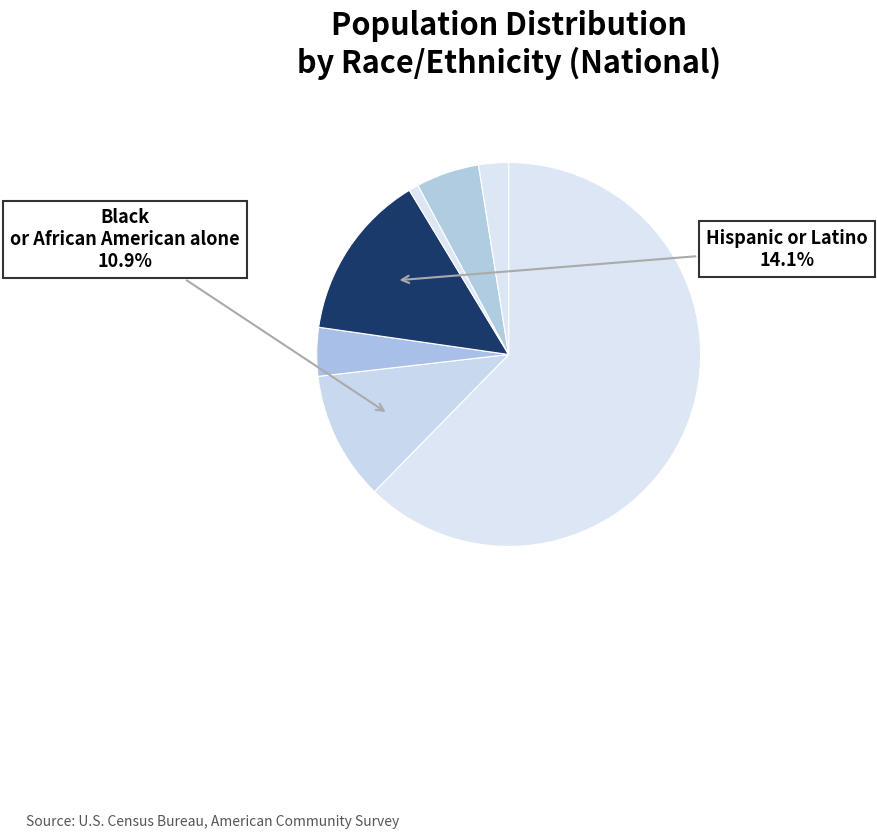

Count the number of slices in the pie.

7